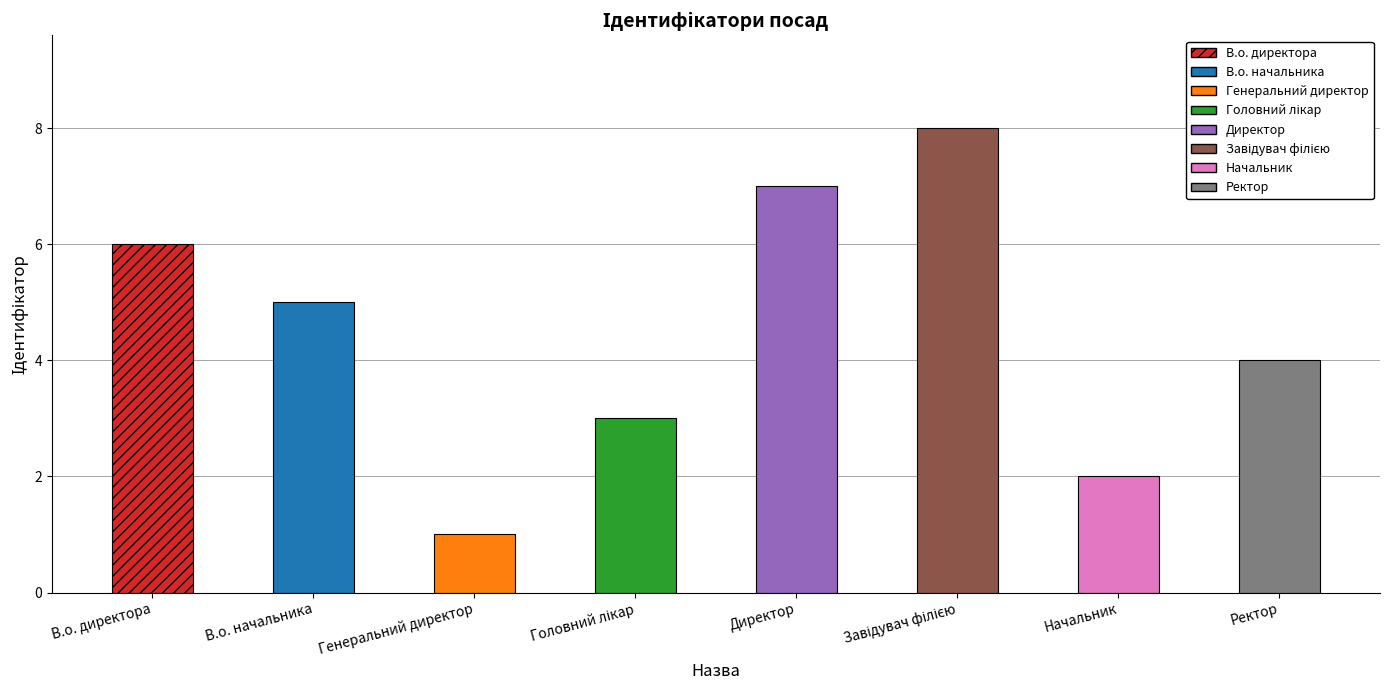

What is the value of the 2nd bar from the left?

5